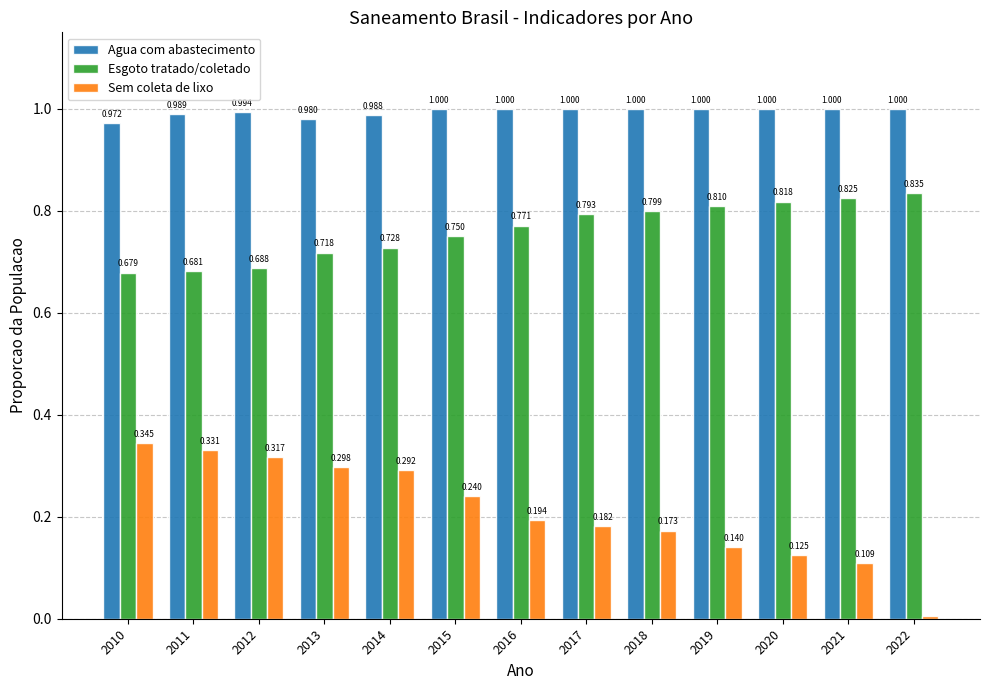

Rank the series at 2016 from lowest to highest value.

Sem coleta de lixo, Esgoto tratado/coletado, Agua com abastecimento